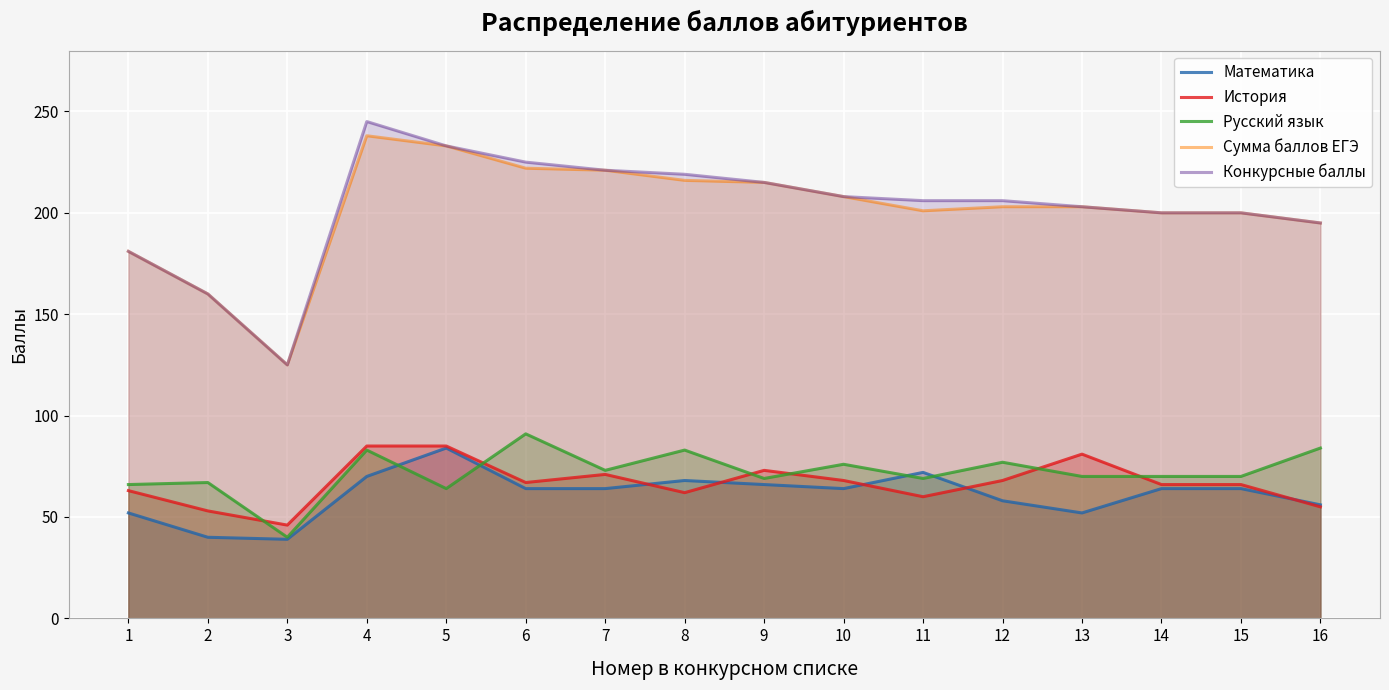

How many lines are shown in the chart?

5